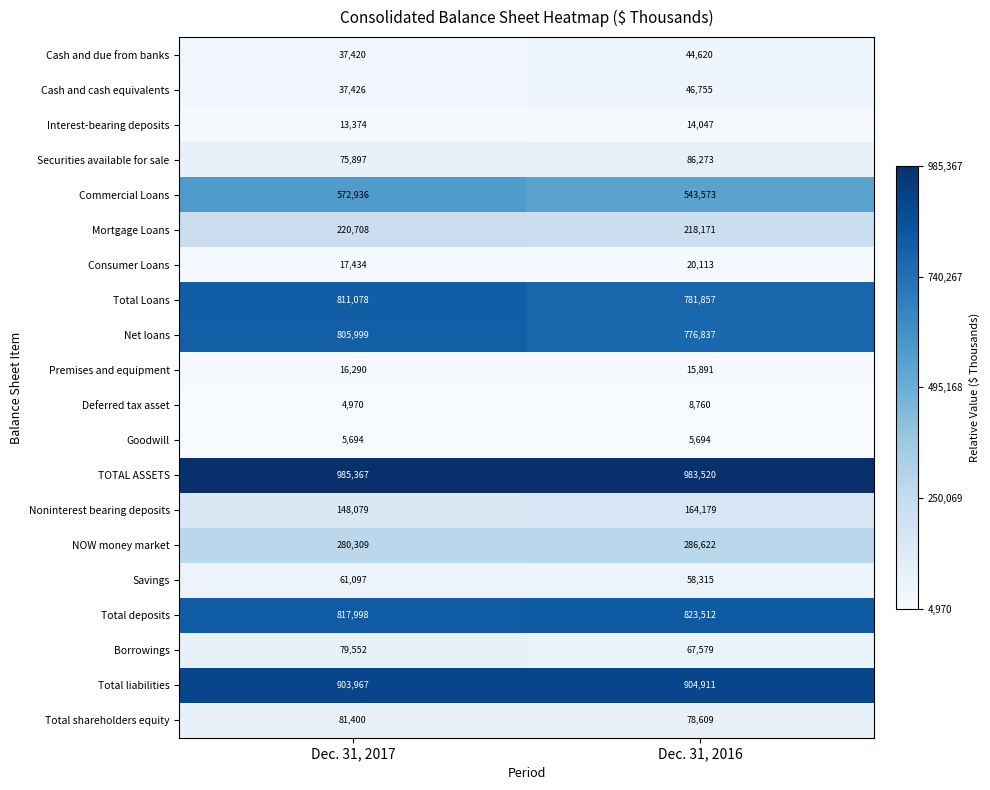

Which series has the largest total across all categories?

TOTAL ASSETS